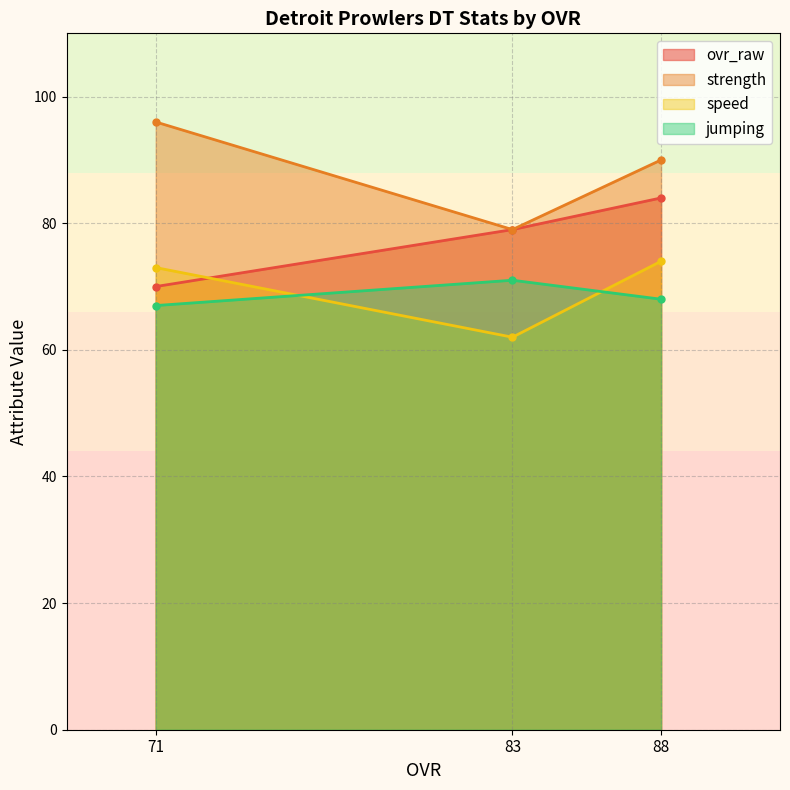

How many lines are shown in the chart?

4